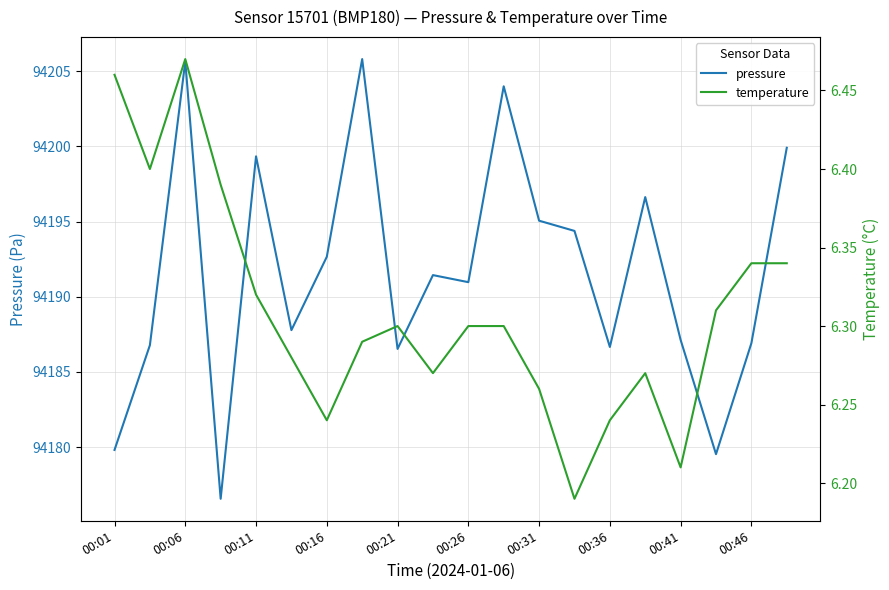

Does the chart have visible grid lines?

Yes